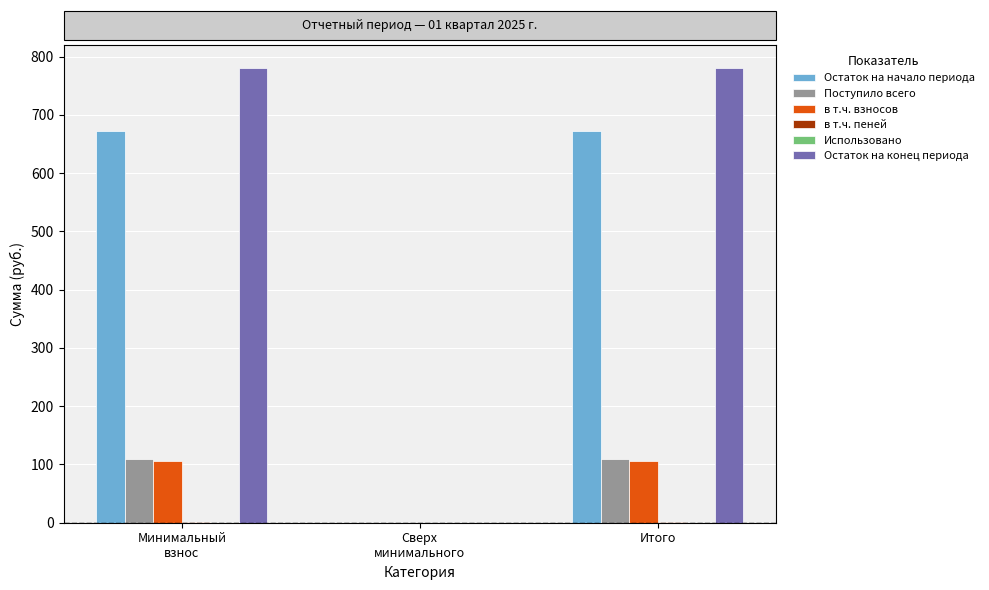

Is the value of Остаток на конец периода at Итого greater than the value of в т.ч. взносов at Итого?

Yes